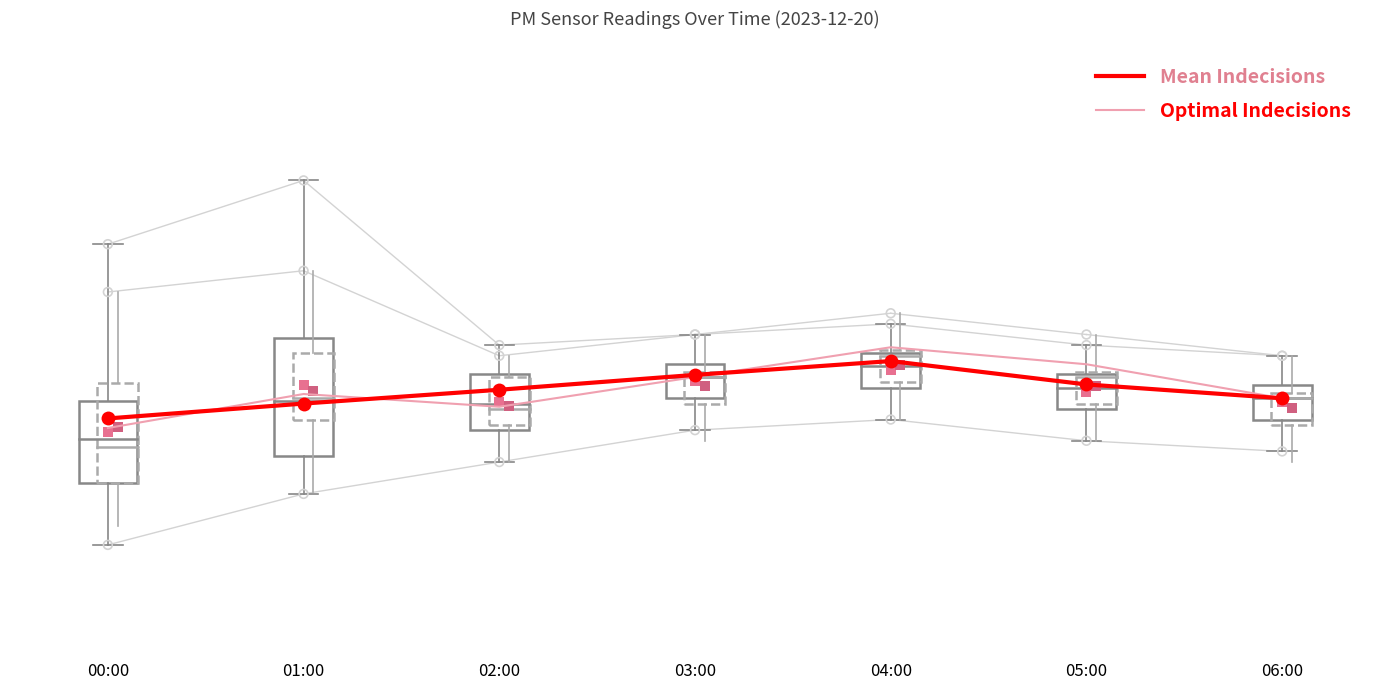

At which category is the sum across all series the highest?

04:00